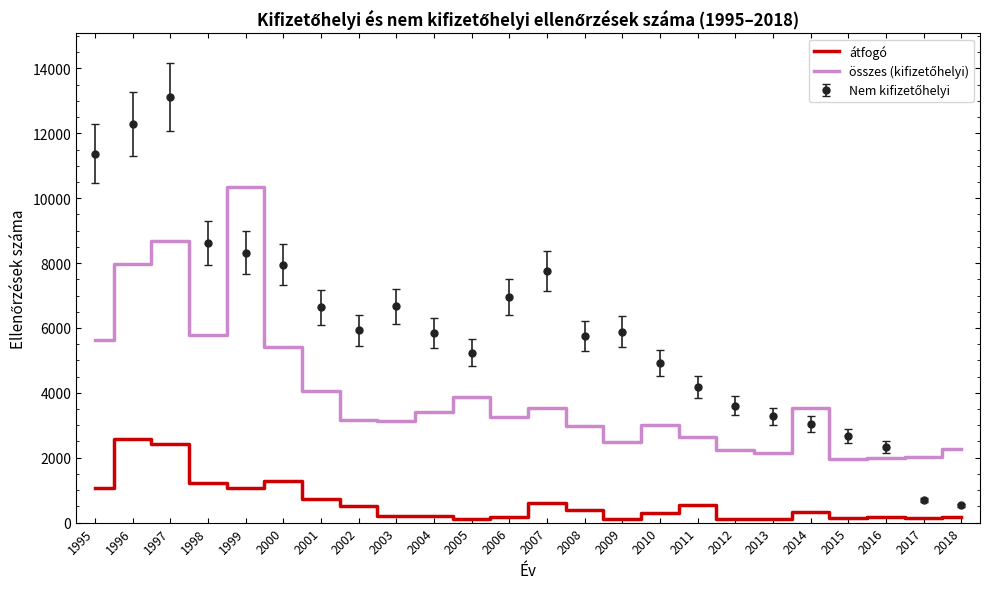

True or false: átfogó has a value of 2083 at 1998.

False